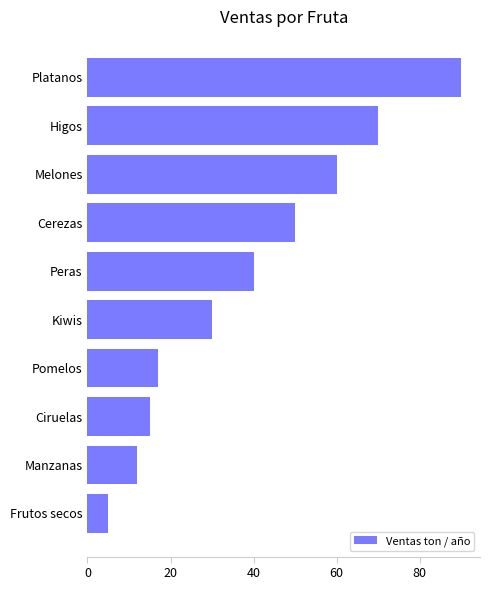

Which label corresponds to the largest value in the chart?

Platanos